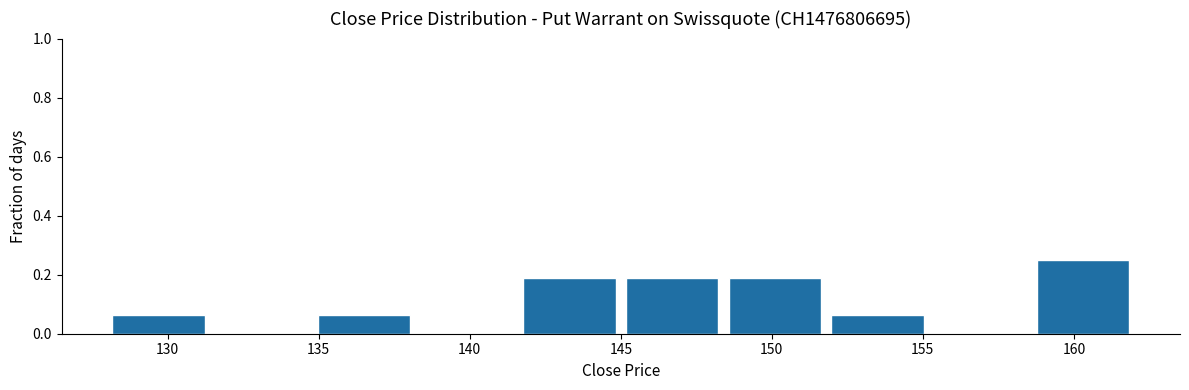

Which range on the x-axis has the tallest bar?

158.6 to 162.0